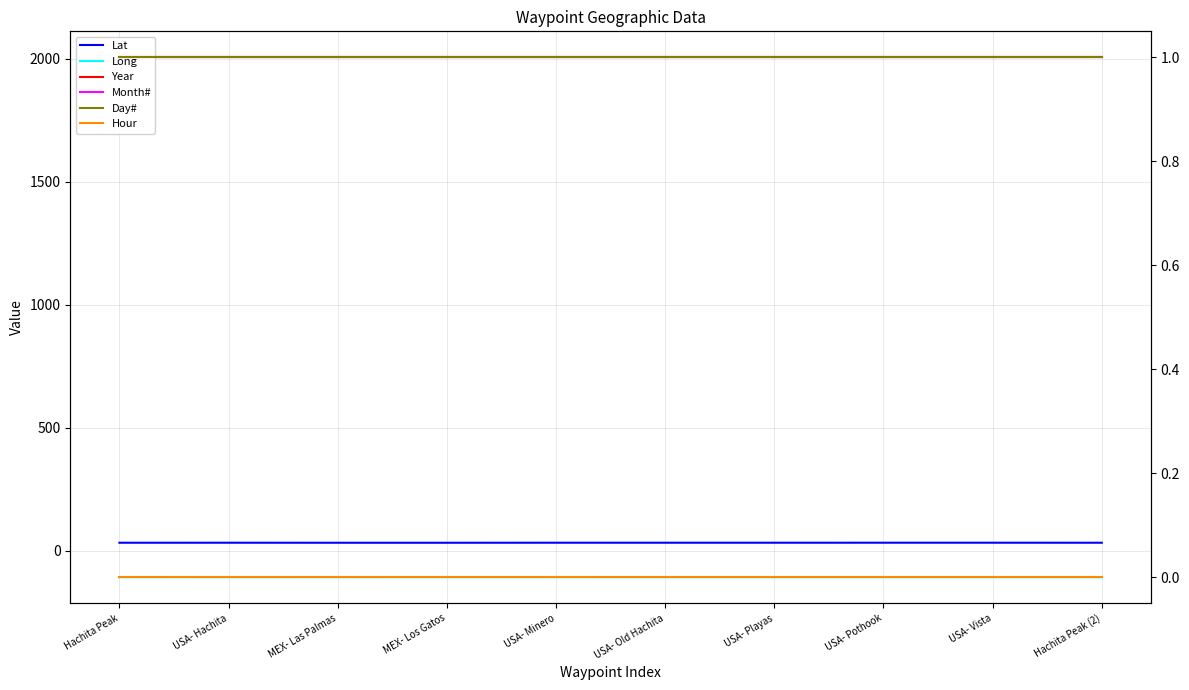

What is the difference between the maximum and minimum values in the Lat series?

0.2